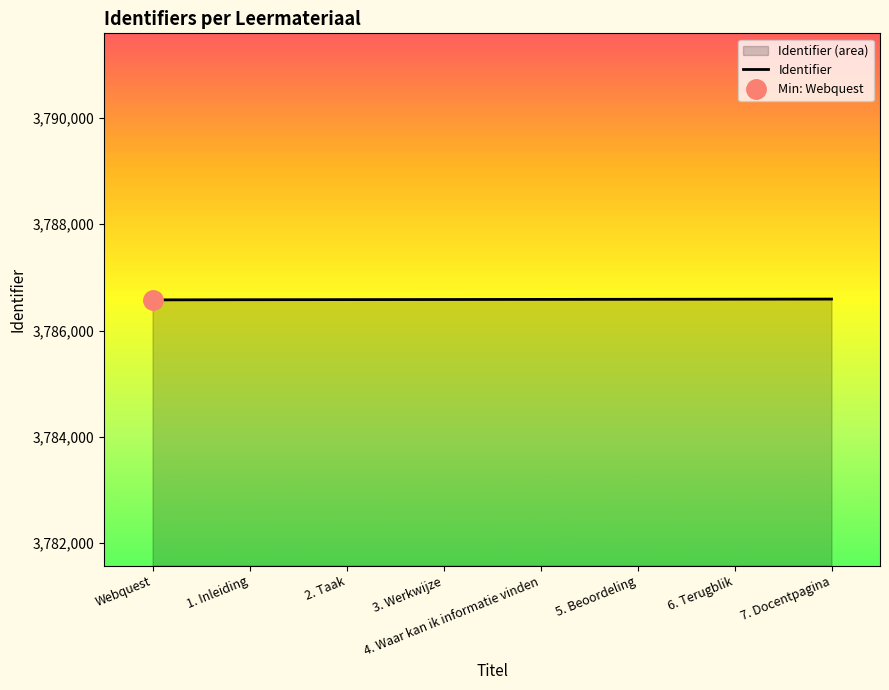

Is it true that the value at 3. Werkwijze is 3786585?

True